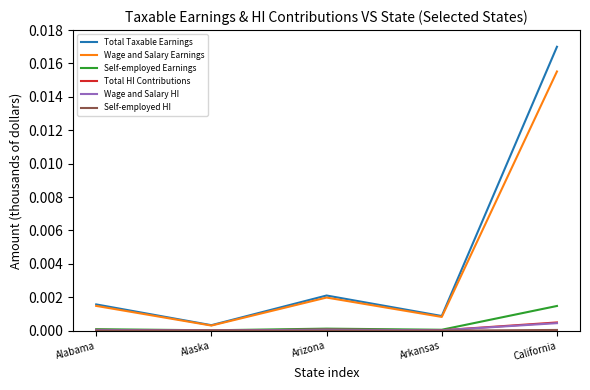

Is the value of Self-employed Earnings at California greater than the value of Wage and Salary HI at Alaska?

Yes